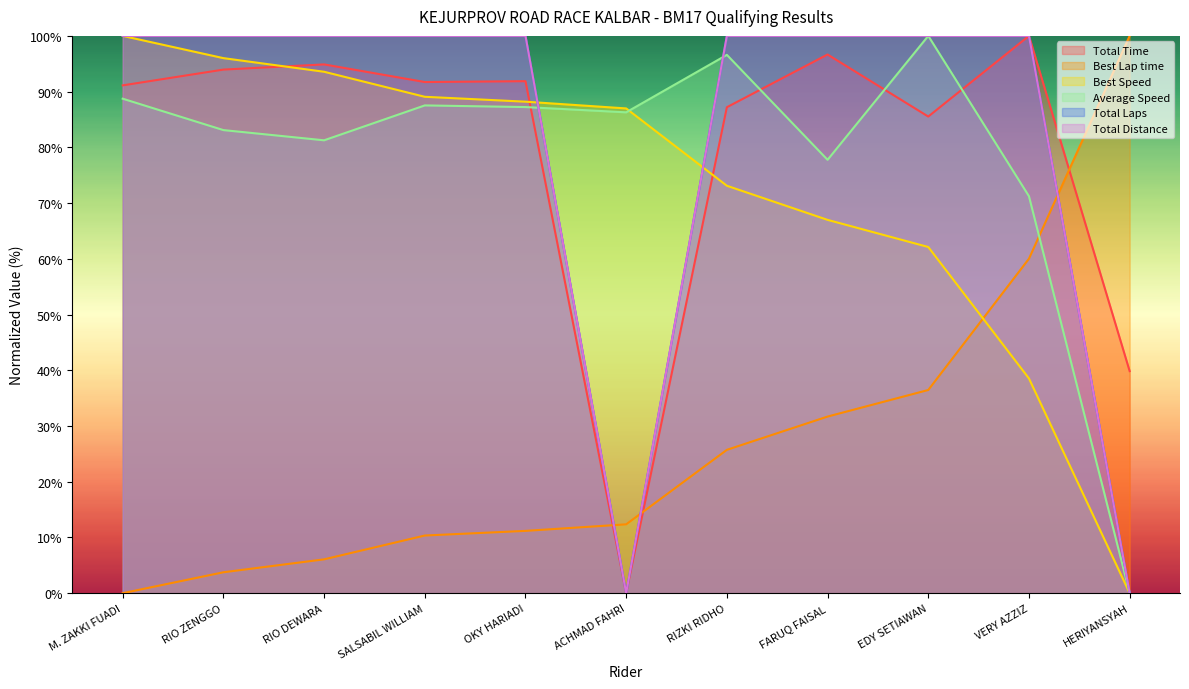

Reading right to left, extract all data points from this chart.

Total Time: 39.8	100.0	85.5	96.7	87.2	0.0	91.9	91.7	94.9	94.0	91.1
Best Lap time: 100.0	60.0	36.5	31.7	25.7	12.4	11.2	10.3	6.1	3.8	0.0
Best Speed: 0.0	38.5	62.1	67.0	73.1	87.0	88.2	89.1	93.6	96.0	100.0
Average Speed: 0.0	71.2	100.0	77.8	96.6	86.3	87.2	87.5	81.3	83.1	88.7
Total Laps: 0.0	100.0	100.0	100.0	100.0	0.0	100.0	100.0	100.0	100.0	100.0
Total Distance: 0.0	100.0	100.0	100.0	100.0	0.0	100.0	100.0	100.0	100.0	100.0